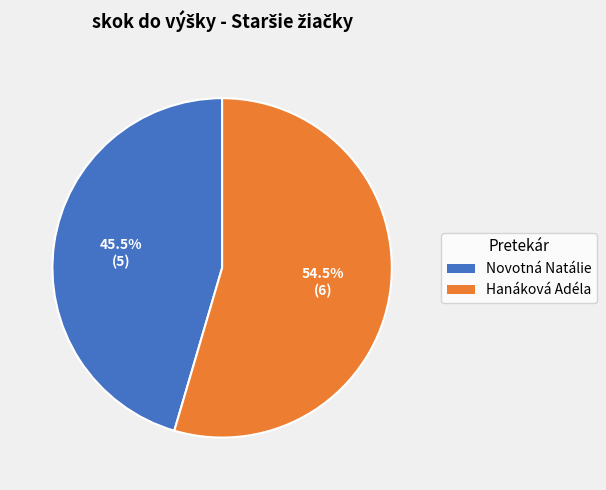

Count the number of slices in the pie.

2